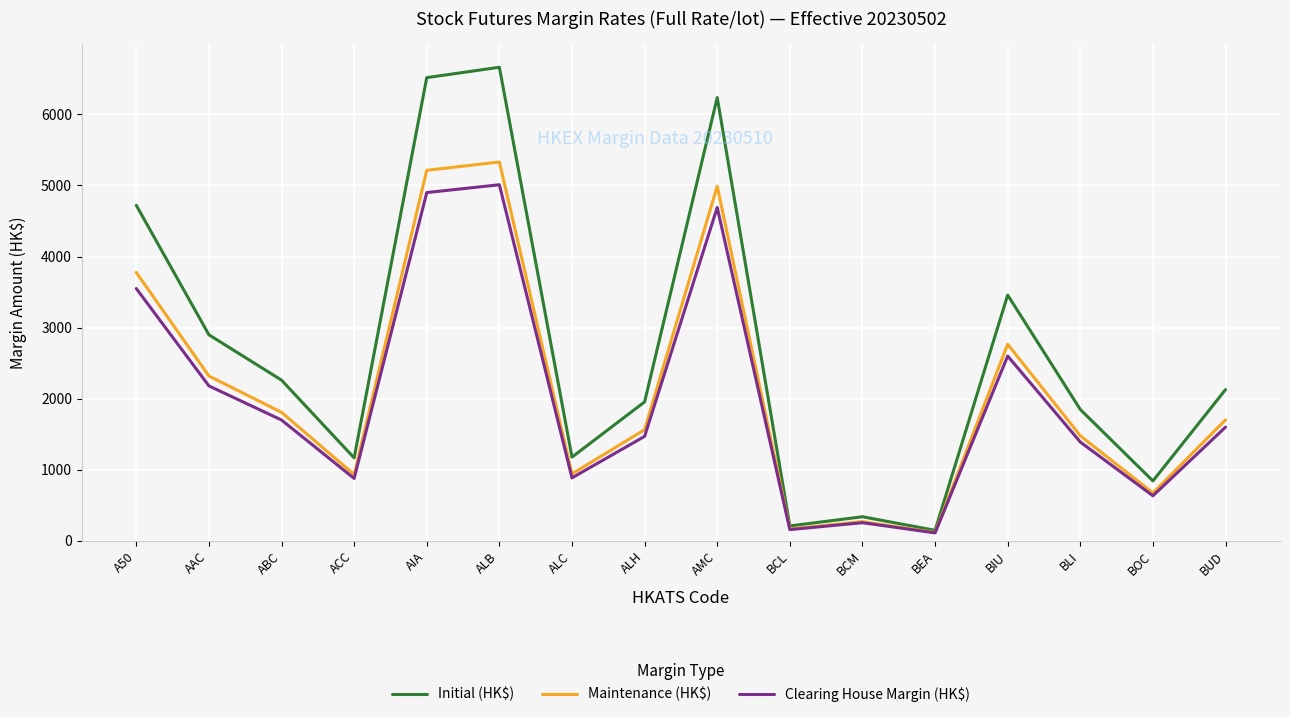

What are all the series names shown in the legend?

Initial (HK$), Maintenance (HK$), Clearing House Margin (HK$)